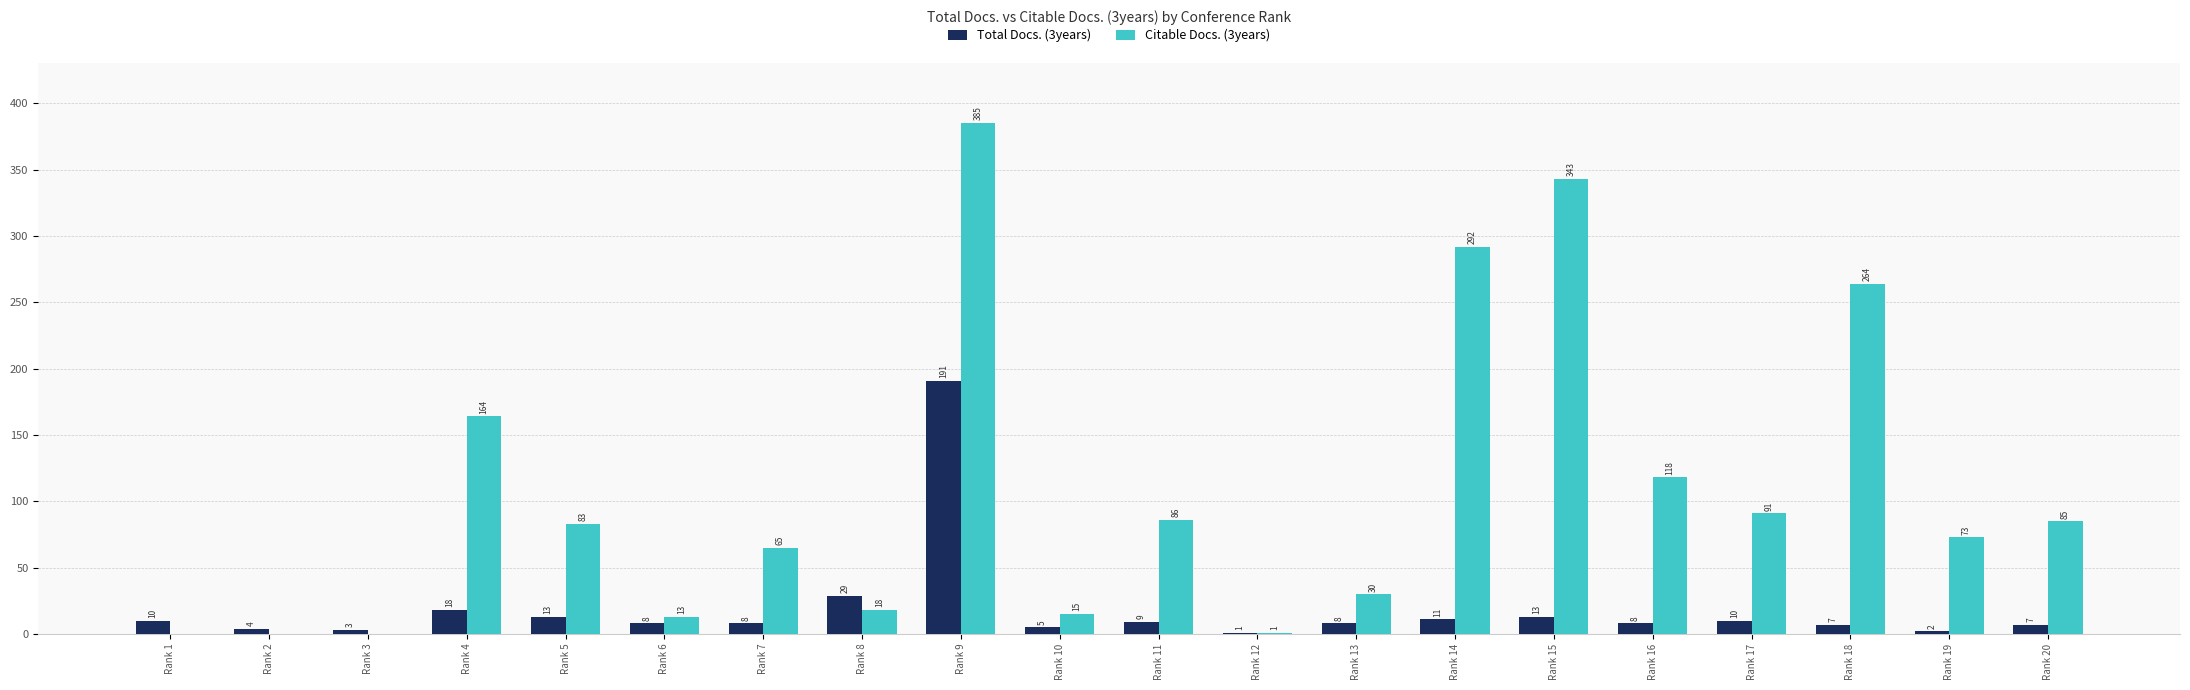

Reading left to right, extract all data points from this chart.

Total Docs. (3years): 10	4	3	18	13	8	8	29	191	5	9	1	8	11	13	8	10	7	2	7
Citable Docs. (3years): 0	0	0	164	83	13	65	18	385	15	86	1	30	292	343	118	91	264	73	85